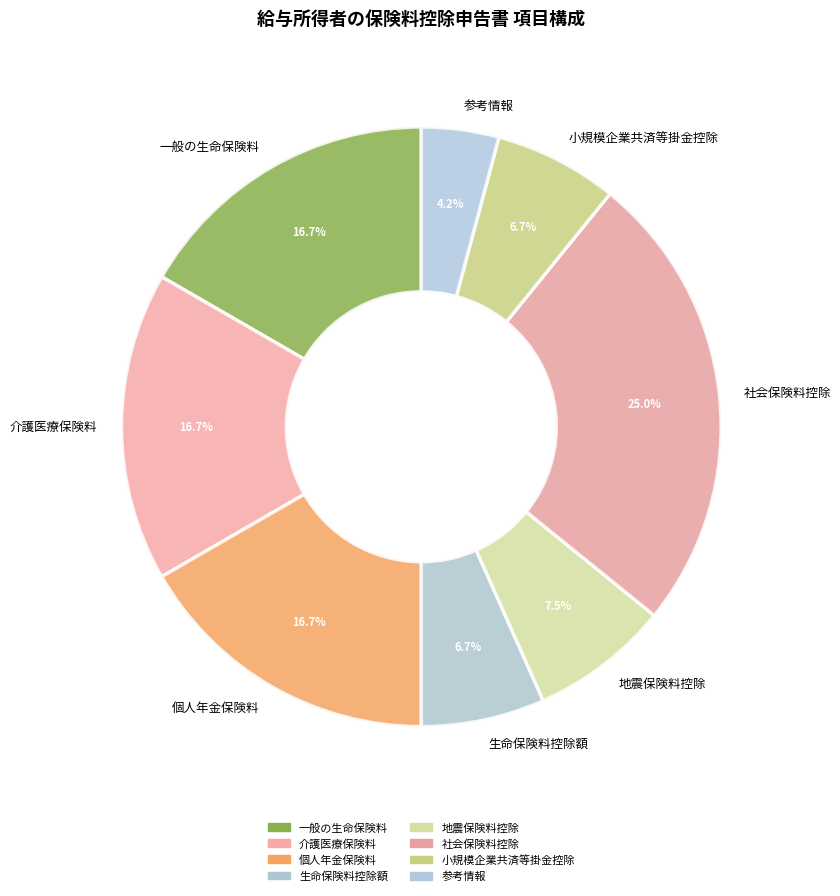

To the nearest percent, what percentage of the pie is 一般の生命保険料?

17%